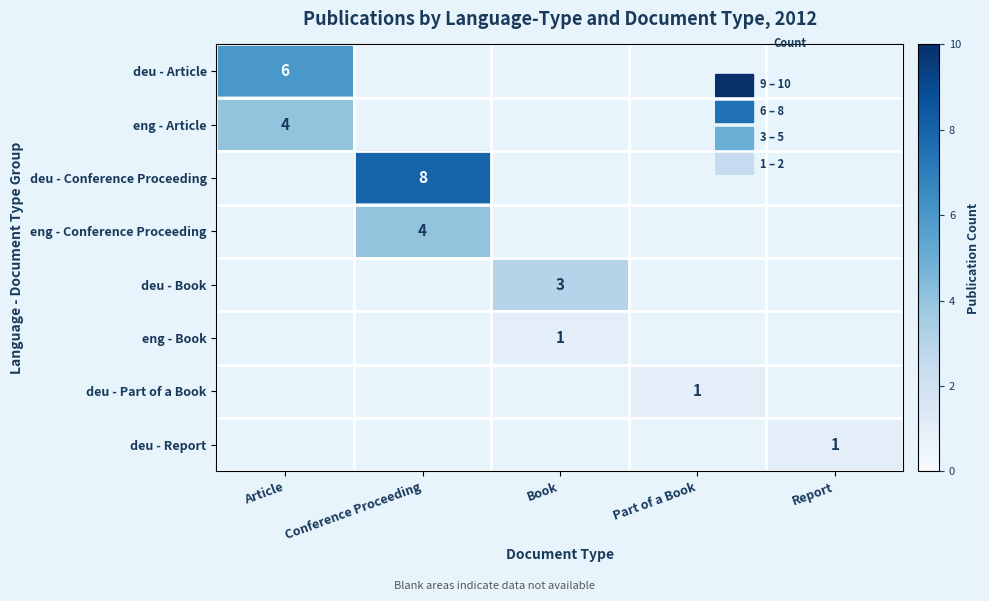

Which category has the highest value across all series?

Conference Proceeding